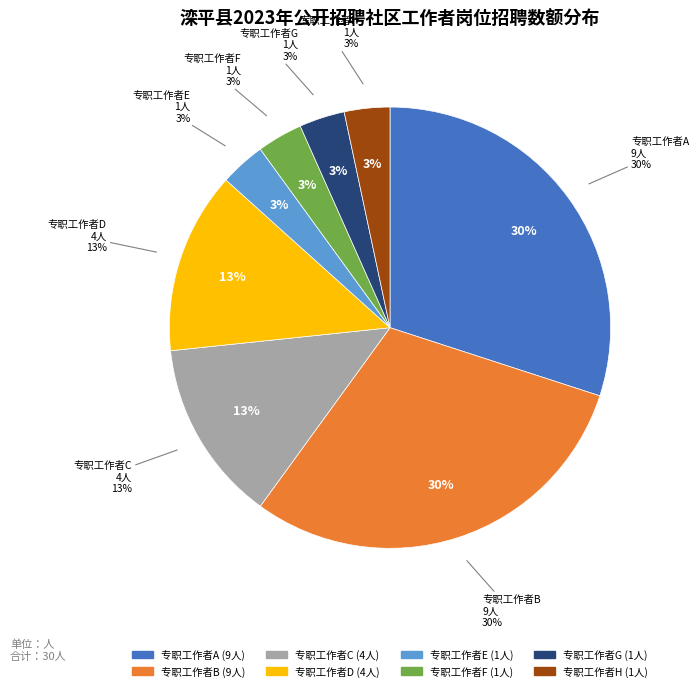

To the nearest percent, what portion does 专职工作者C represent?

13%